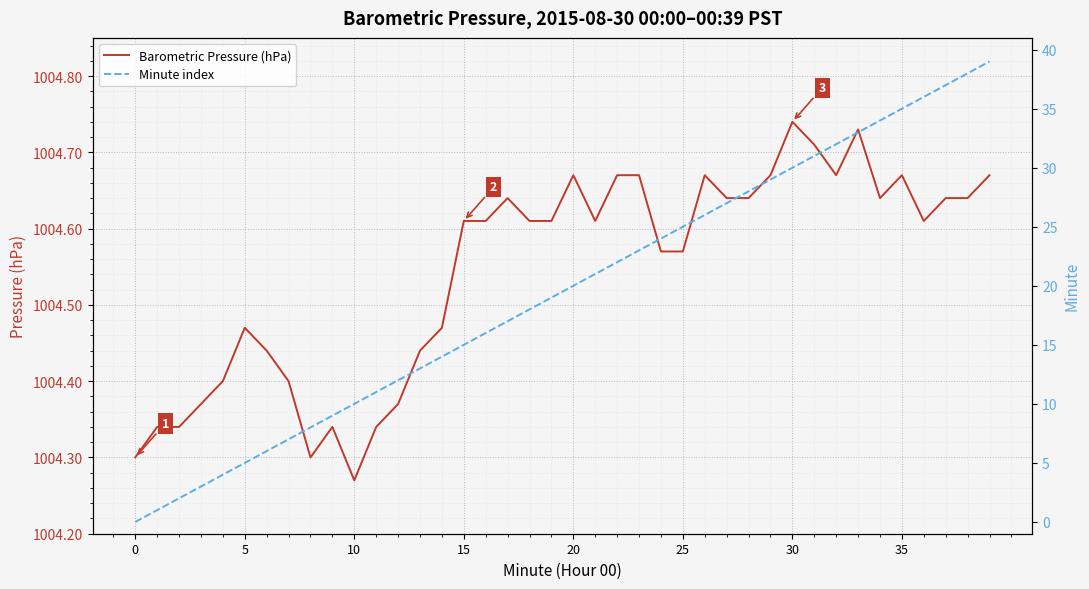

The value of Barometric Pressure (hPa) at 15 is 514.0. True or false?

False